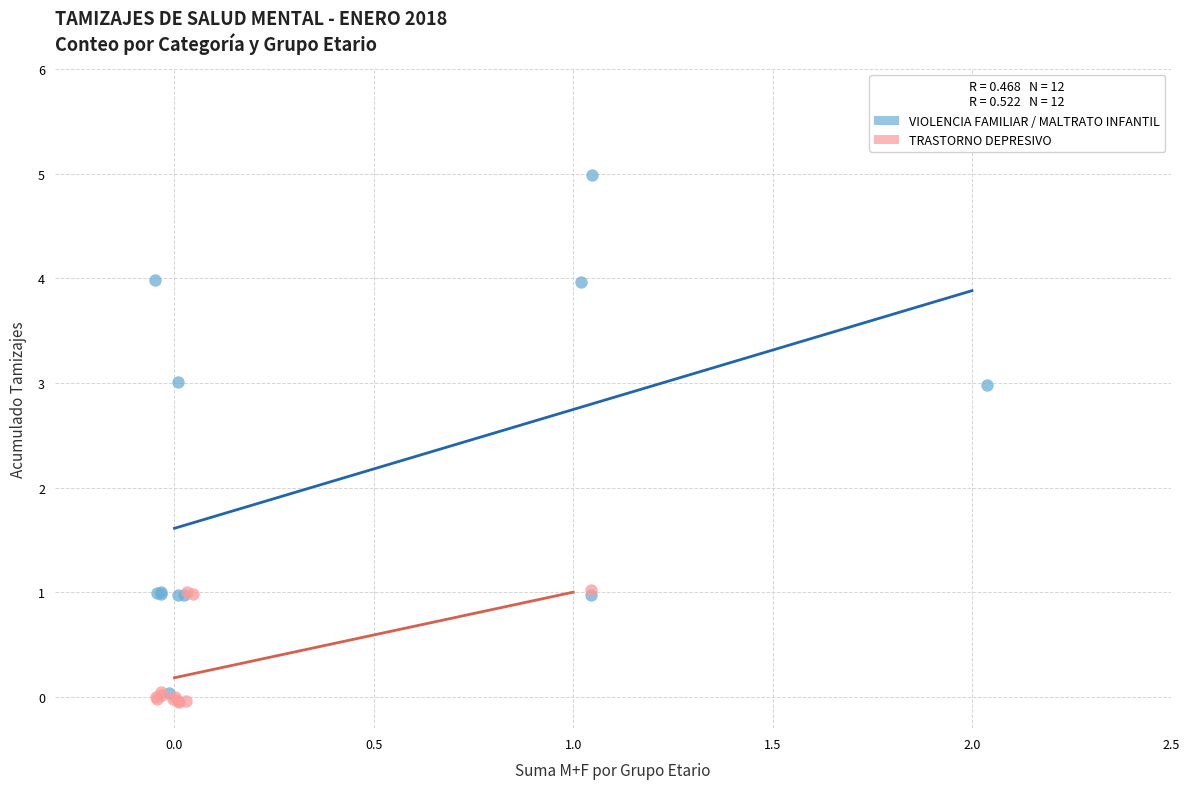

Which series contains the highest Y value?

VIOLENCIA FAMILIAR / MALTRATO INFANTIL